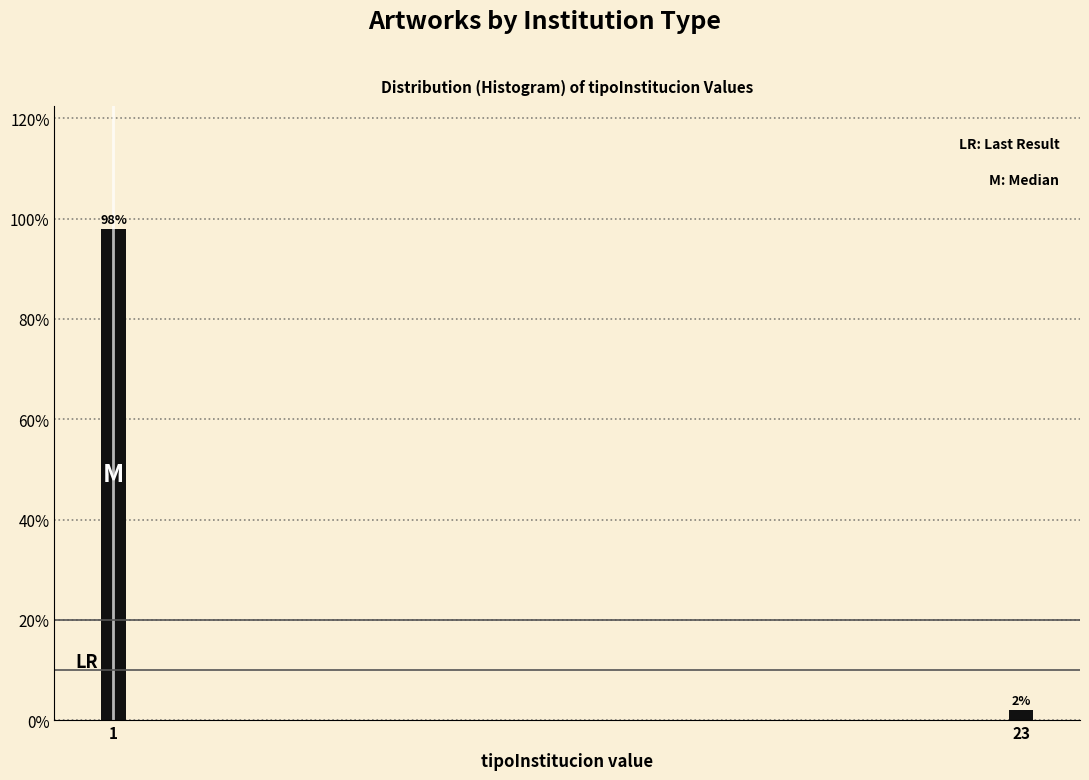

Reading left to right, transcribe all the data shown in this chart.

1=98	23=2